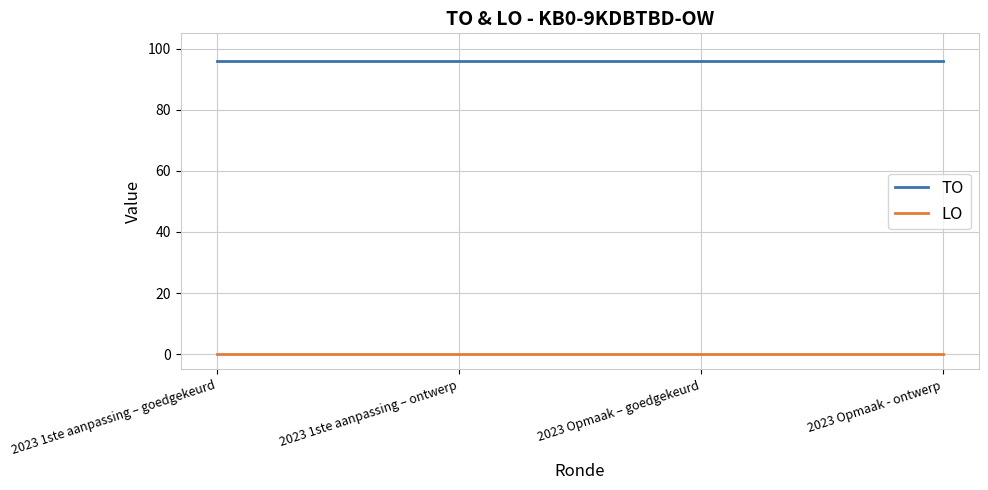

True or false: TO and LO intersect in this chart.

False